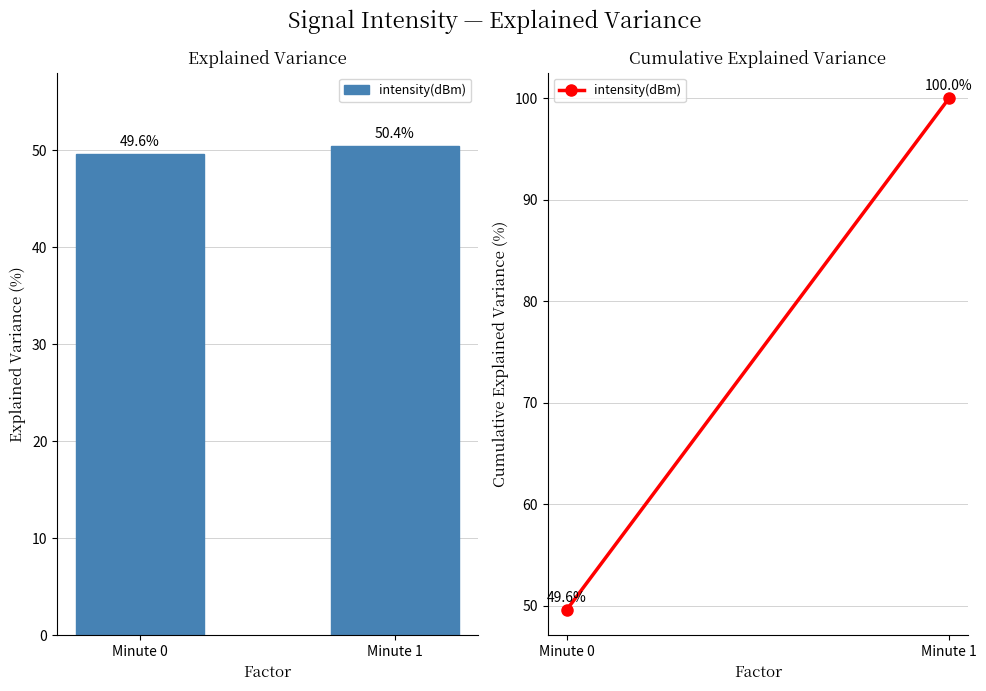

Reading left to right, extract all data points from this chart.

49.6	50.4